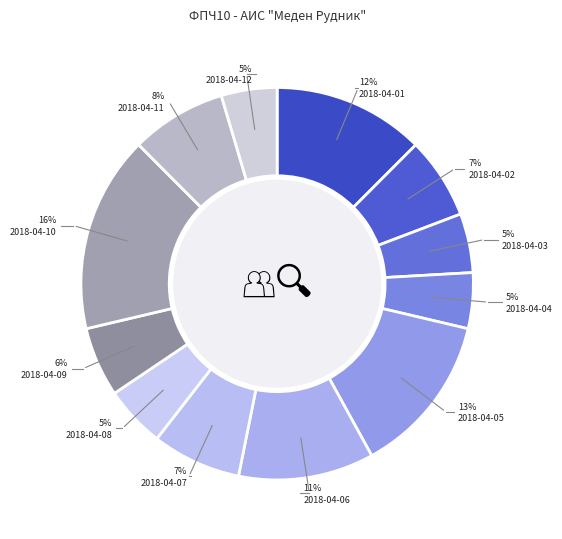

To the nearest percent, what is the difference between the 2018-04-05 and 2018-04-07 slice percentages?

6%